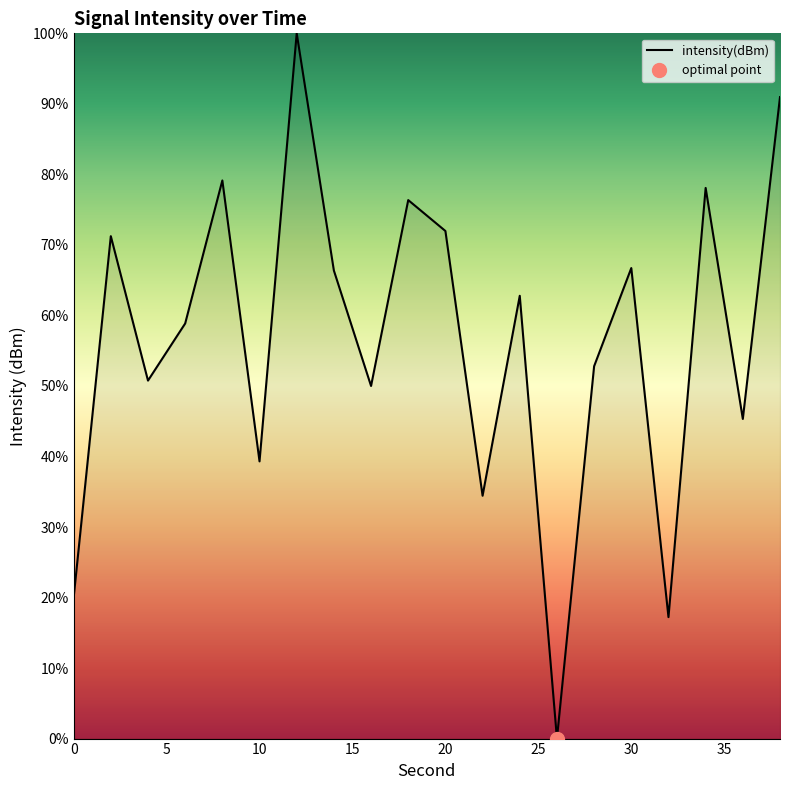

Reading right to left, transcribe all the data shown in this chart.

91.0	45.3	78.1	17.2	66.7	52.8	0.0	62.8	34.4	72.0	76.4	50.0	66.4	100.0	39.3	79.1	58.9	50.8	71.2	20.0